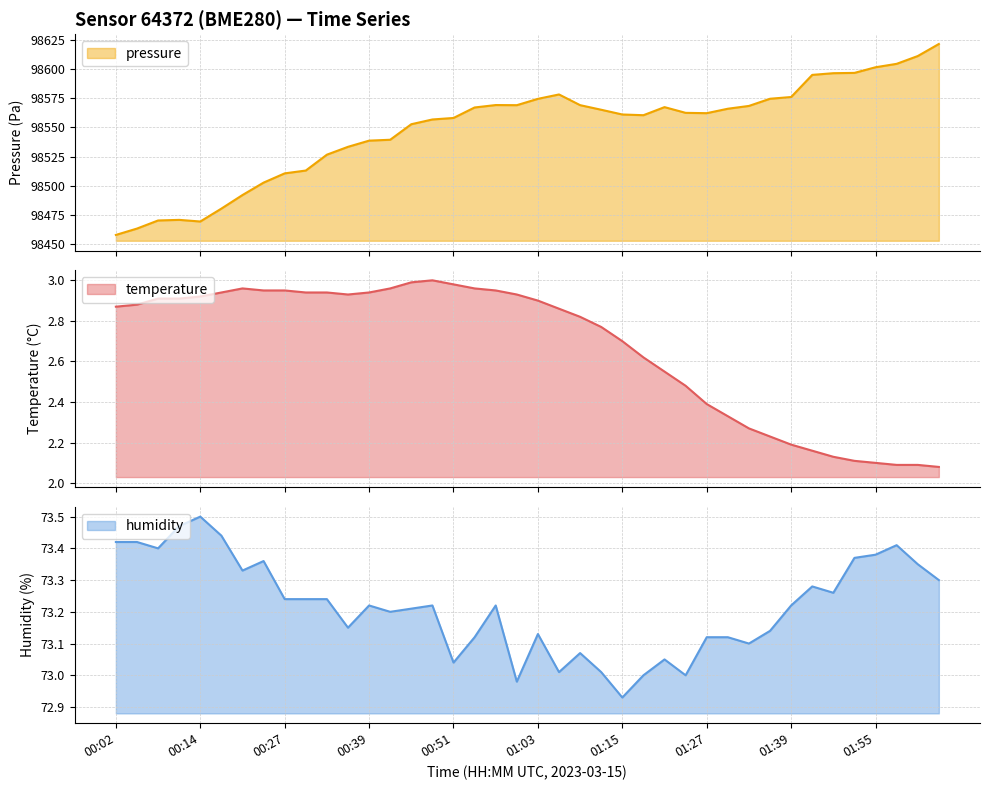

How many interior local peaks does the temperature series have?

2